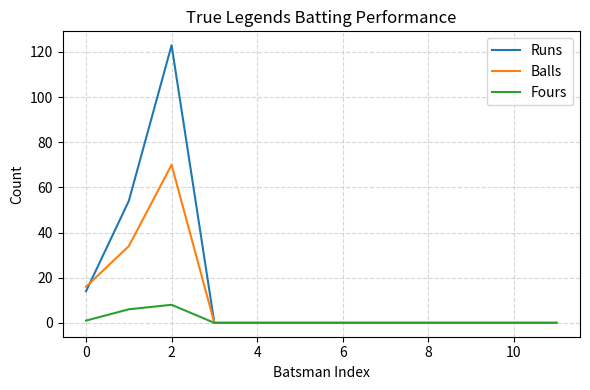

List the series in order of their overall mean, lowest first.

Fours, Balls, Runs